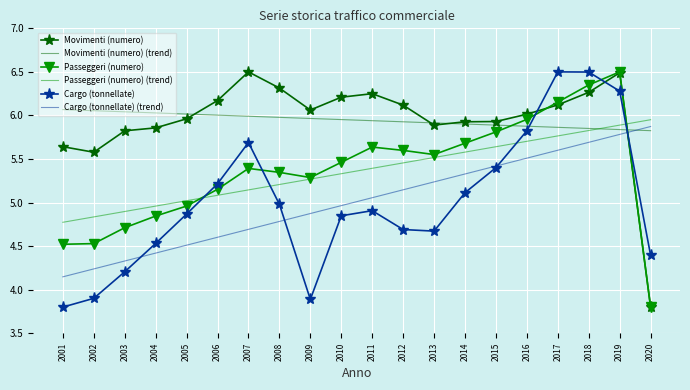

What is the average value of the Passeggeri (numero) (trend) series?

5.4